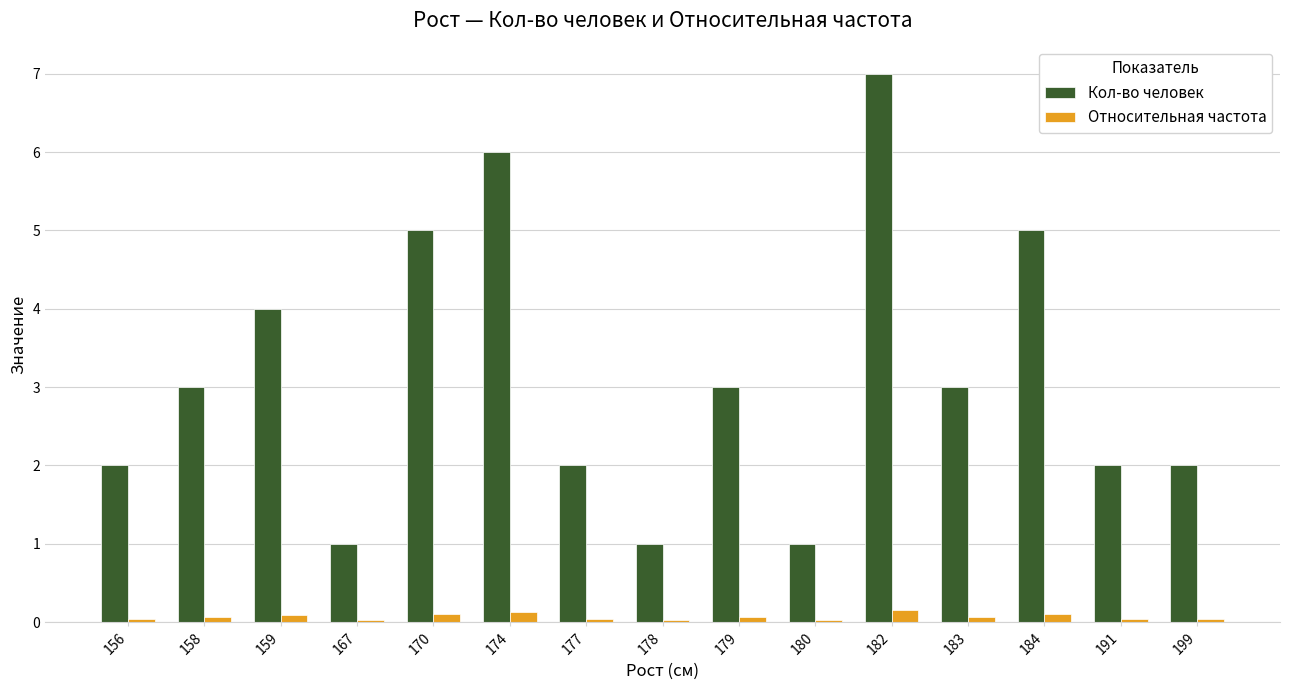

Which series changed the most between 179 and 180?

Кол-во человек